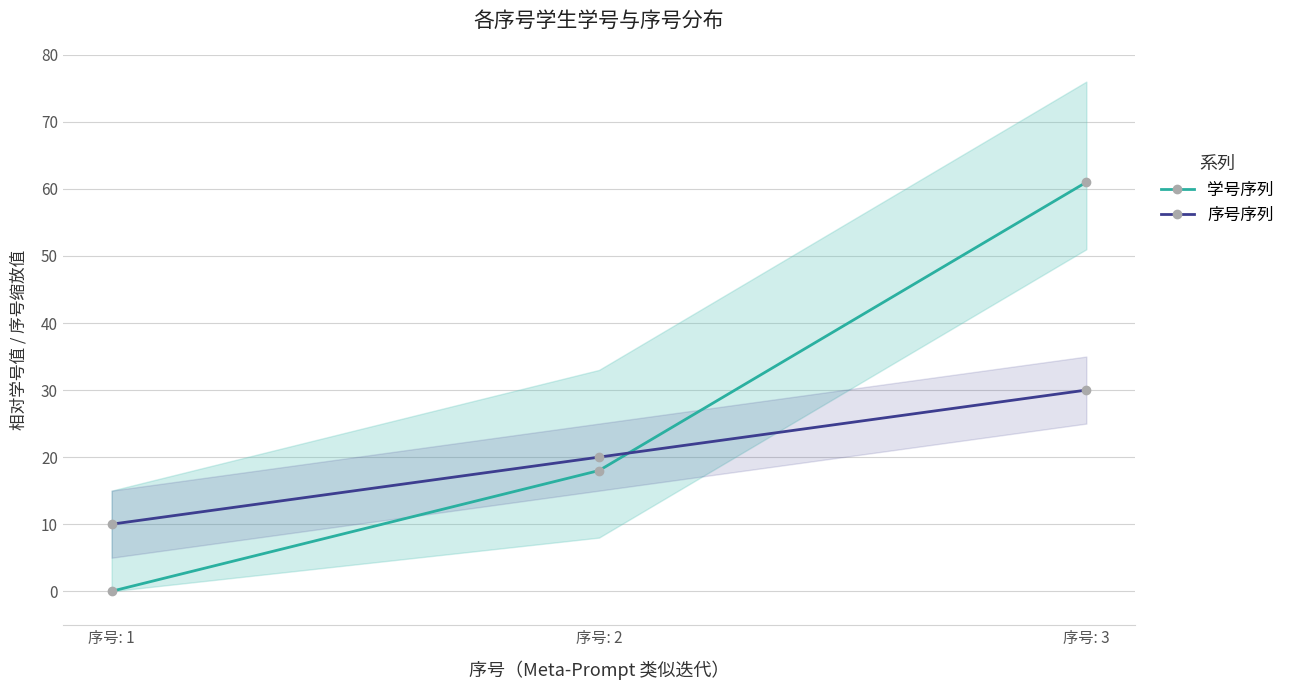

Rank the series at 序号: 1 from highest to lowest value.

序号序列, 学号序列